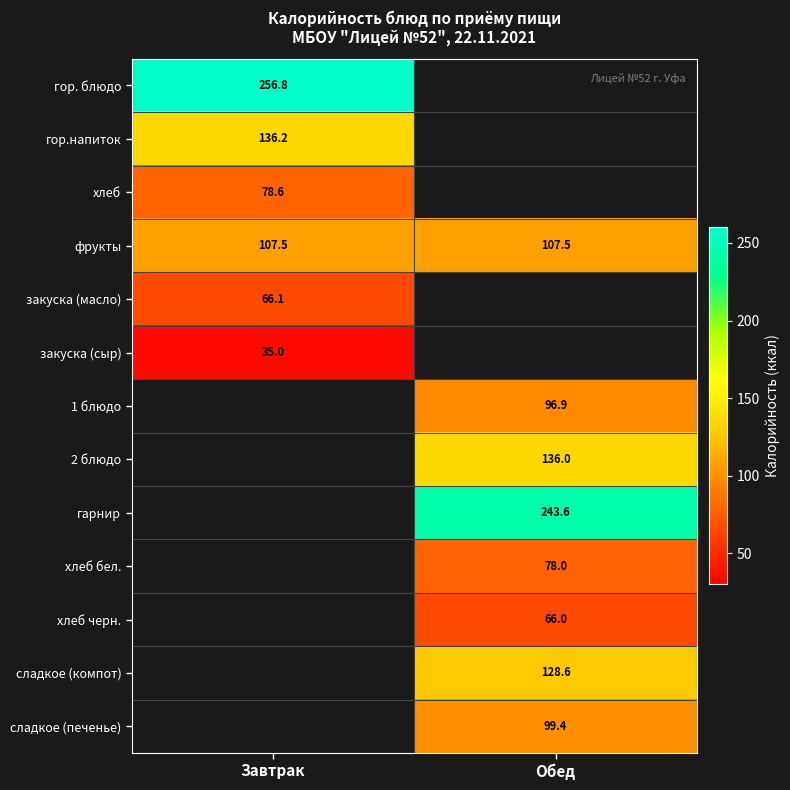

The value of гарнир at Обед is 243.6. True or false?

True